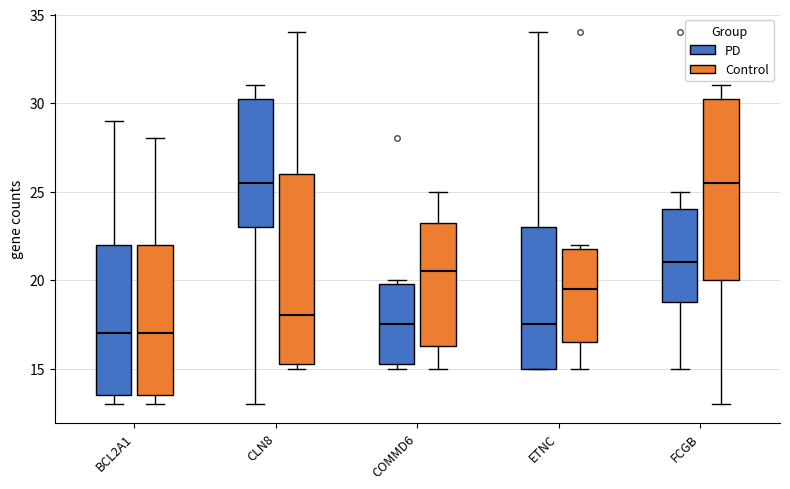

Where does the upper whisker of the box for FCGB (PD) end on the y-axis? The values are not printed on the chart, so give them approximately, as read against the axis.

25.0